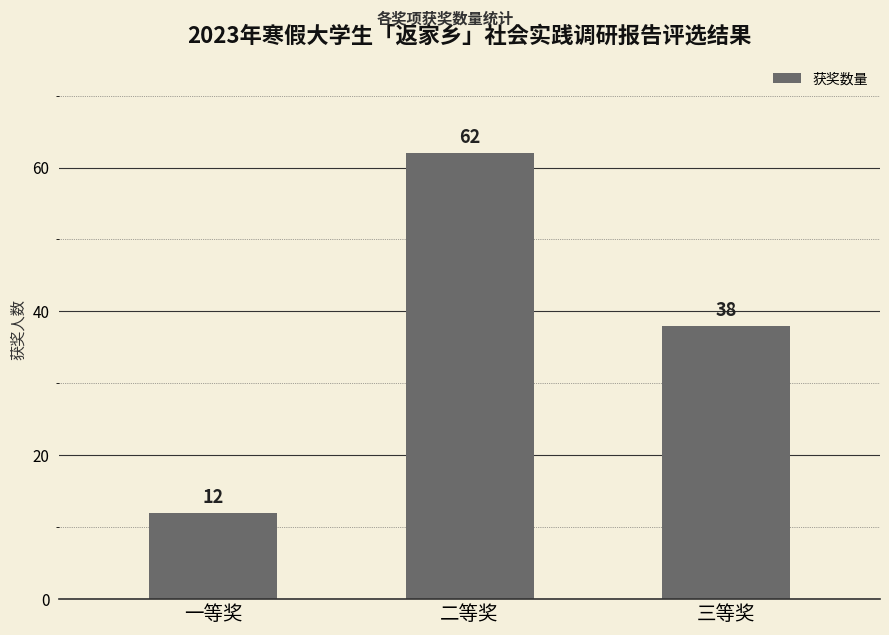

How many values are below 38?

1